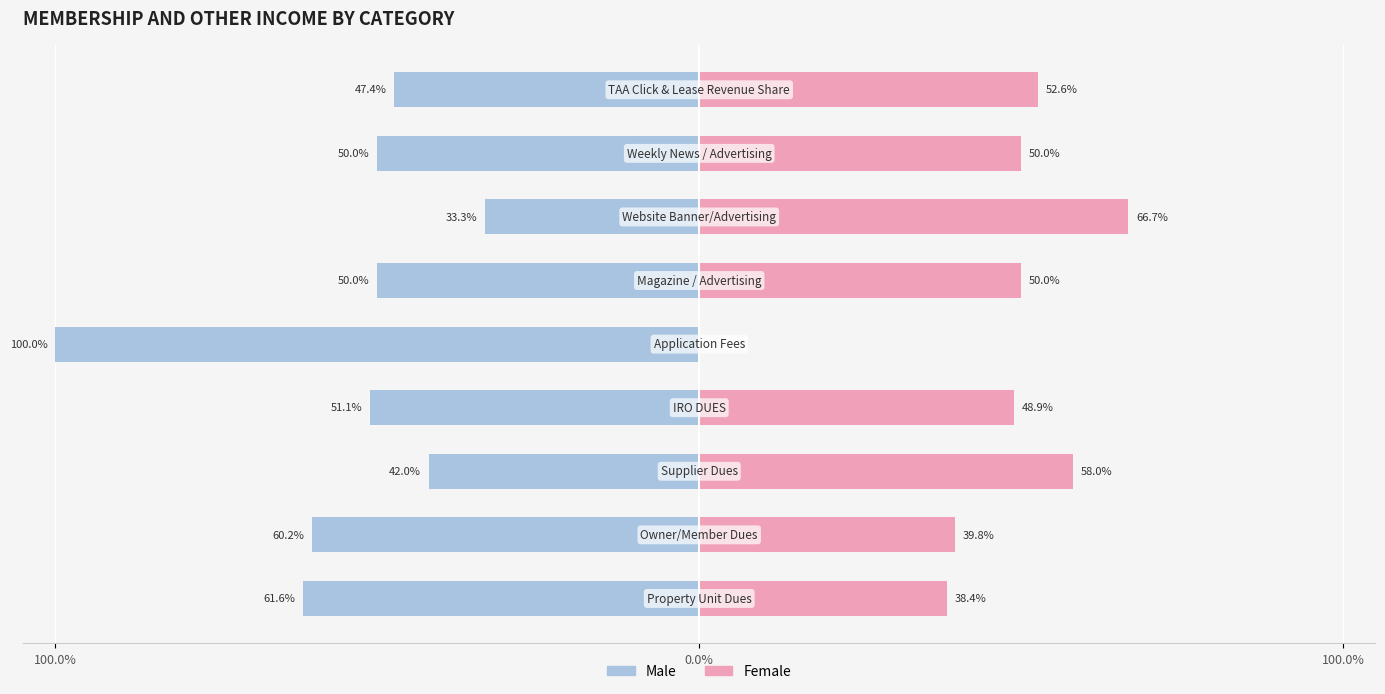

What is the sum of the Female values at 3 and 8?

101.5